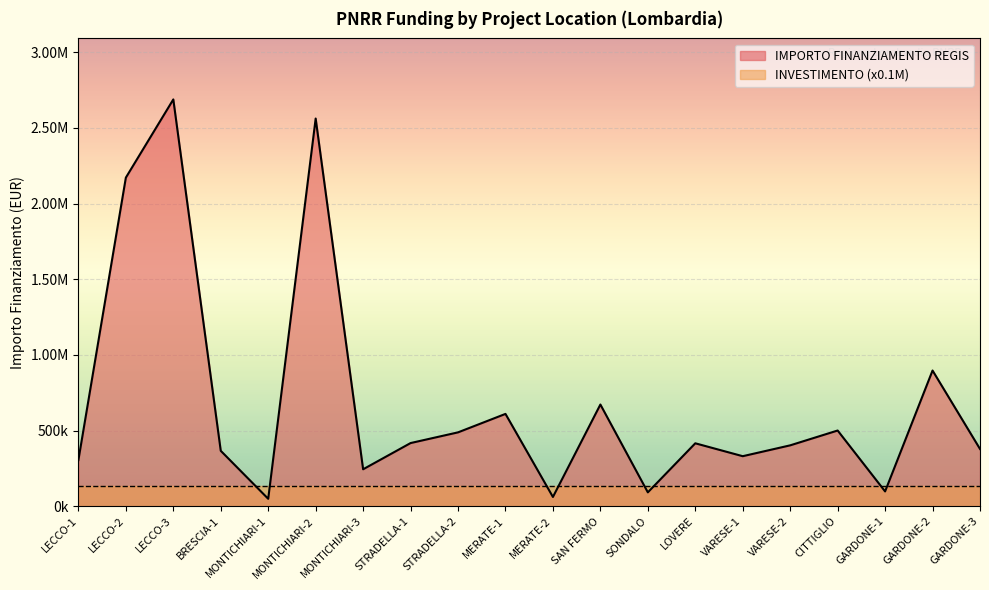

Does the chart display data point markers on the line(s)?

No